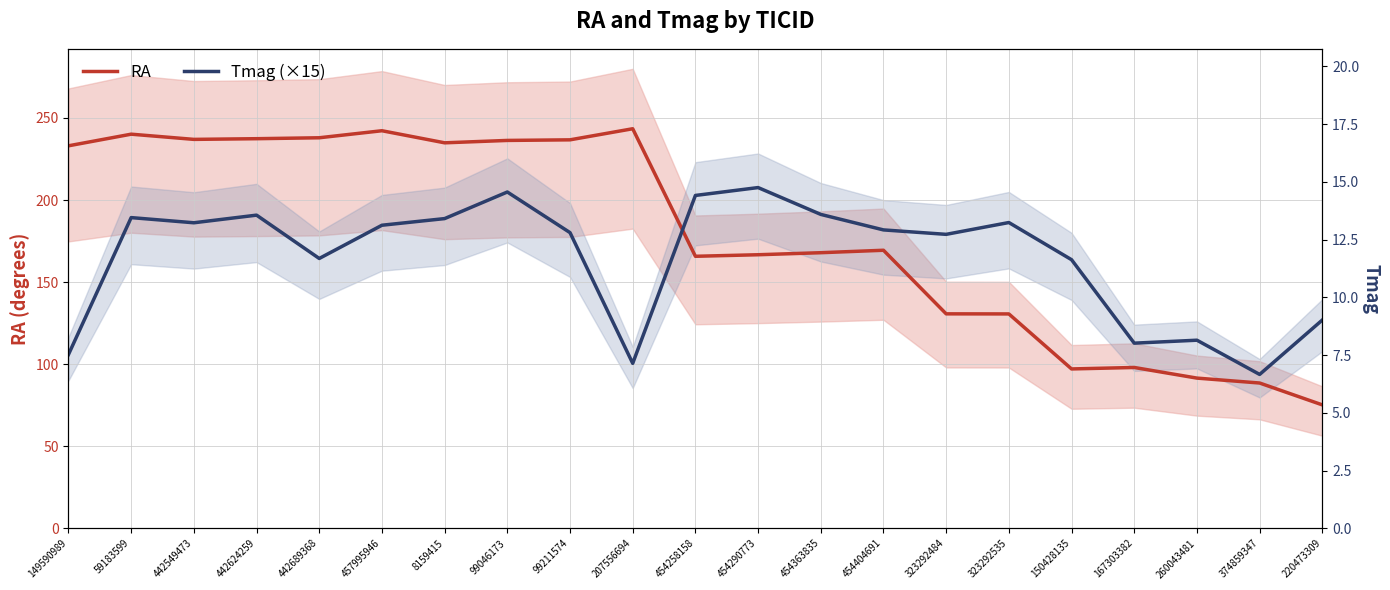

How many values in the Tmag (×15) series exceed 181?

11